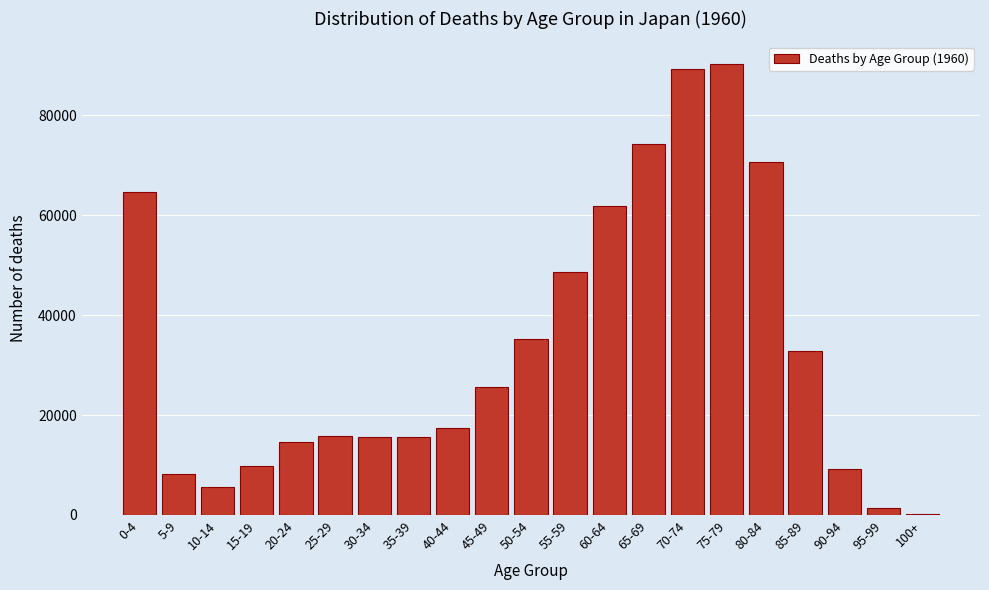

At which label is the value closest to 45211?

55-59